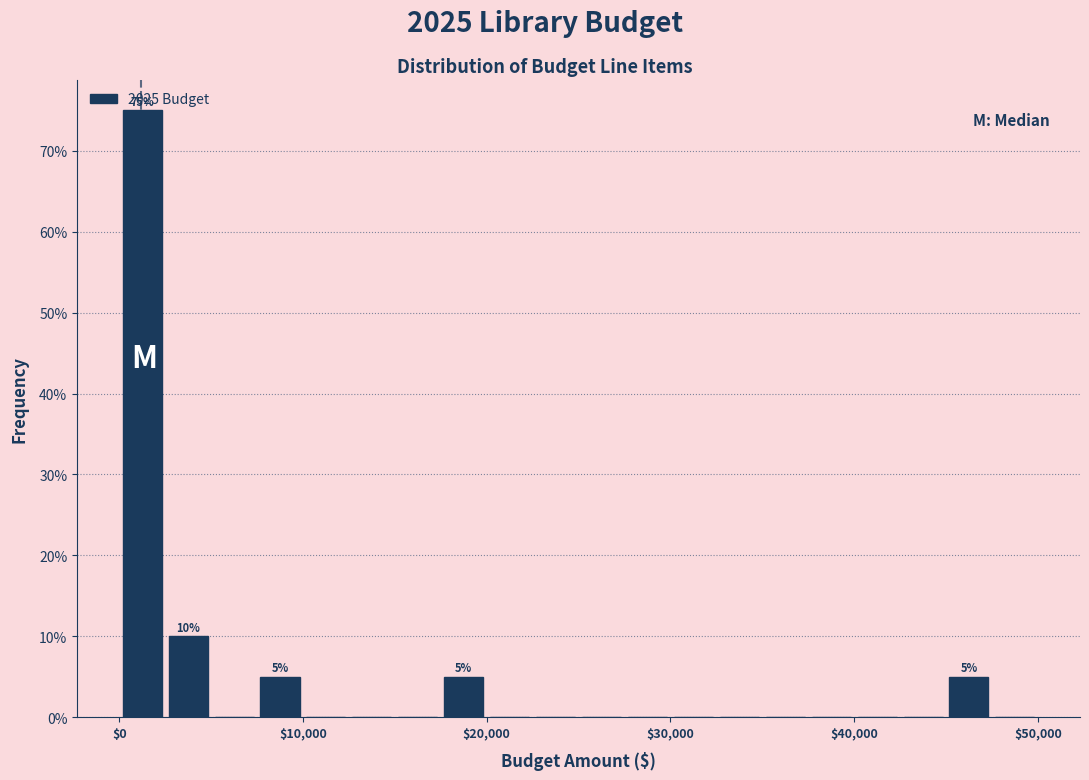

Read against the x-axis, roughly where is the centre of the tallest bar?

1000